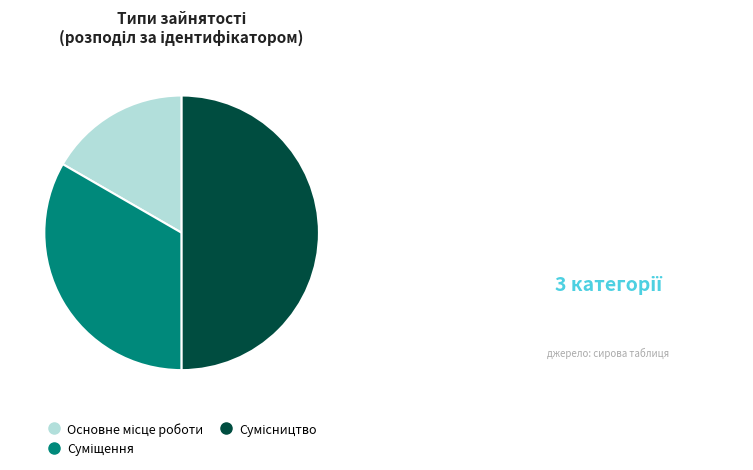

How many segments does this pie chart have?

3